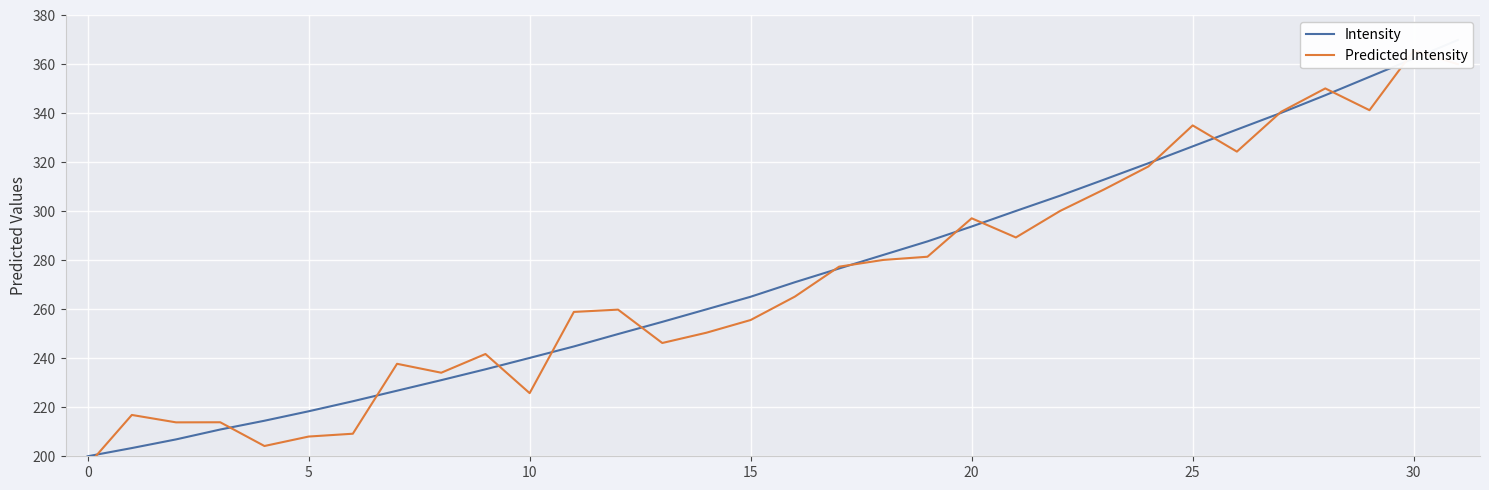

Is the value of Intensity at 20 greater than the value of Predicted Intensity at 15?

Yes